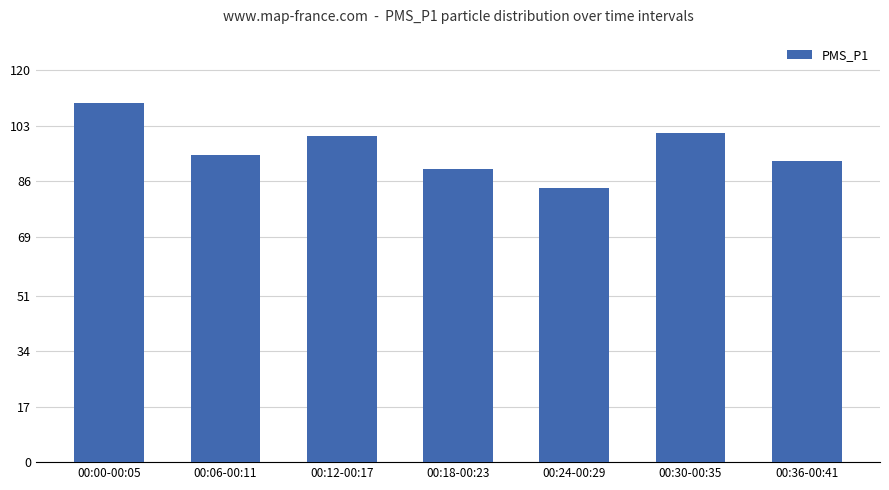

What is the smallest value displayed?

84.1